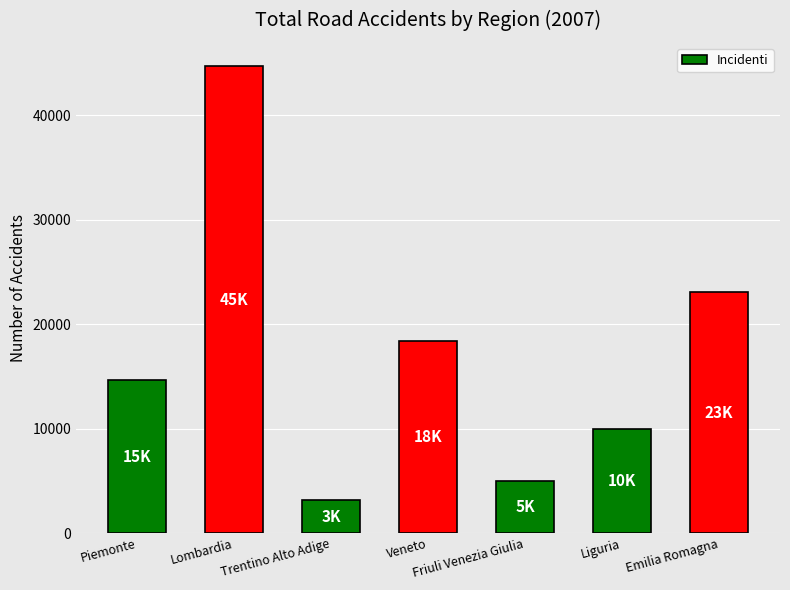

What is the difference between the maximum and minimum values?

41564